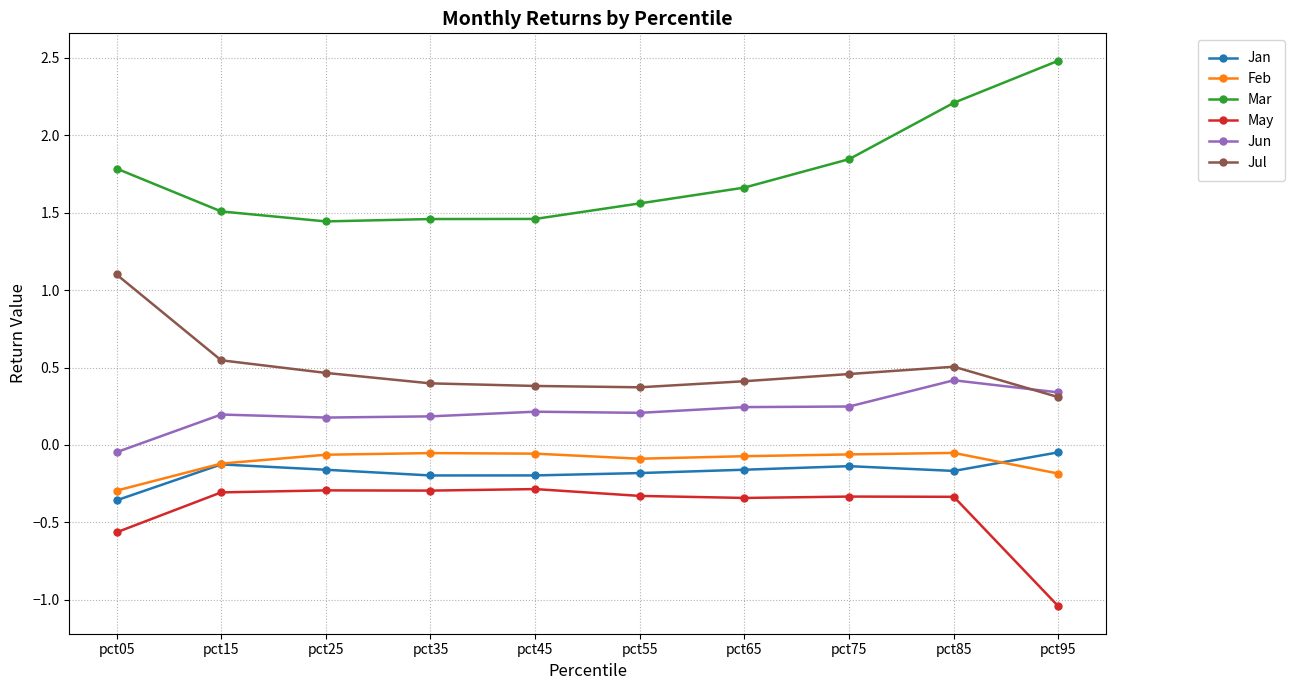

True or false: Feb has more than 1 points higher than both neighbors.

True